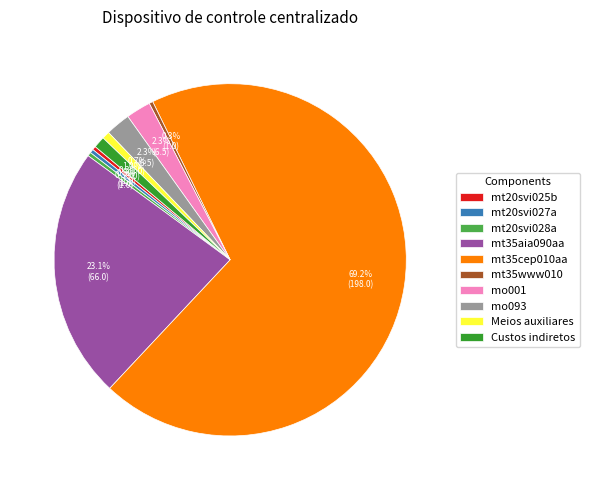

What percentage is NOT represented by mt20svi025b?

99.7%